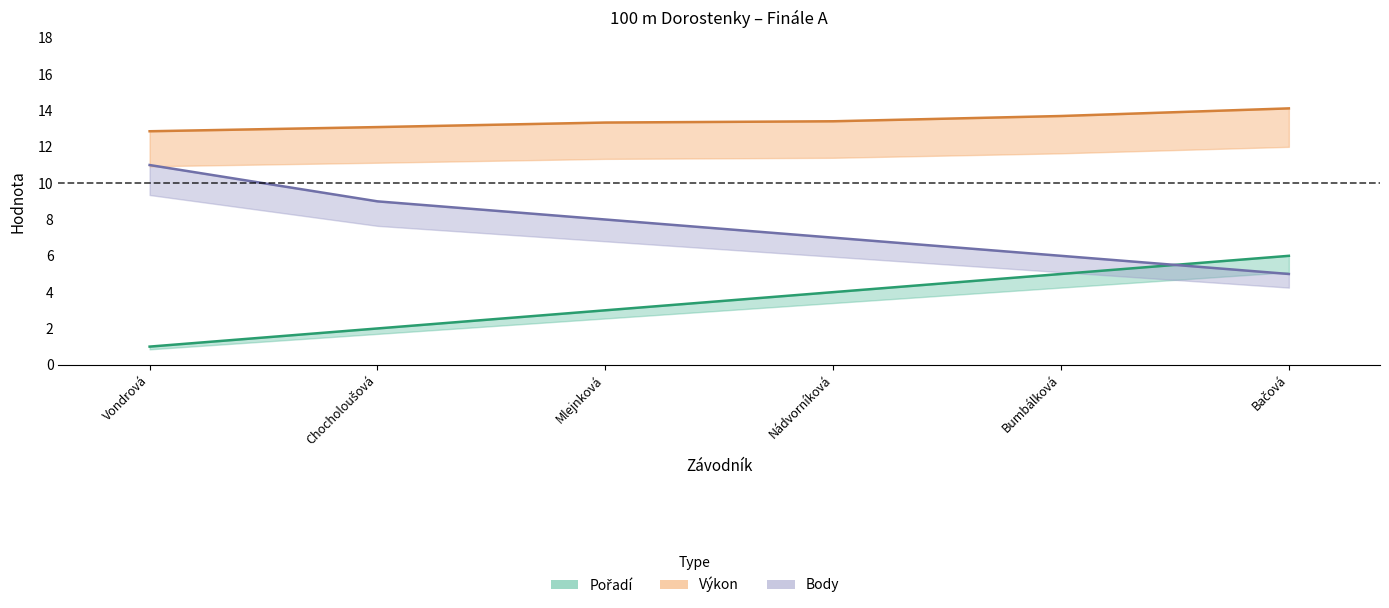

Which series has the largest total across all categories?

Výkon